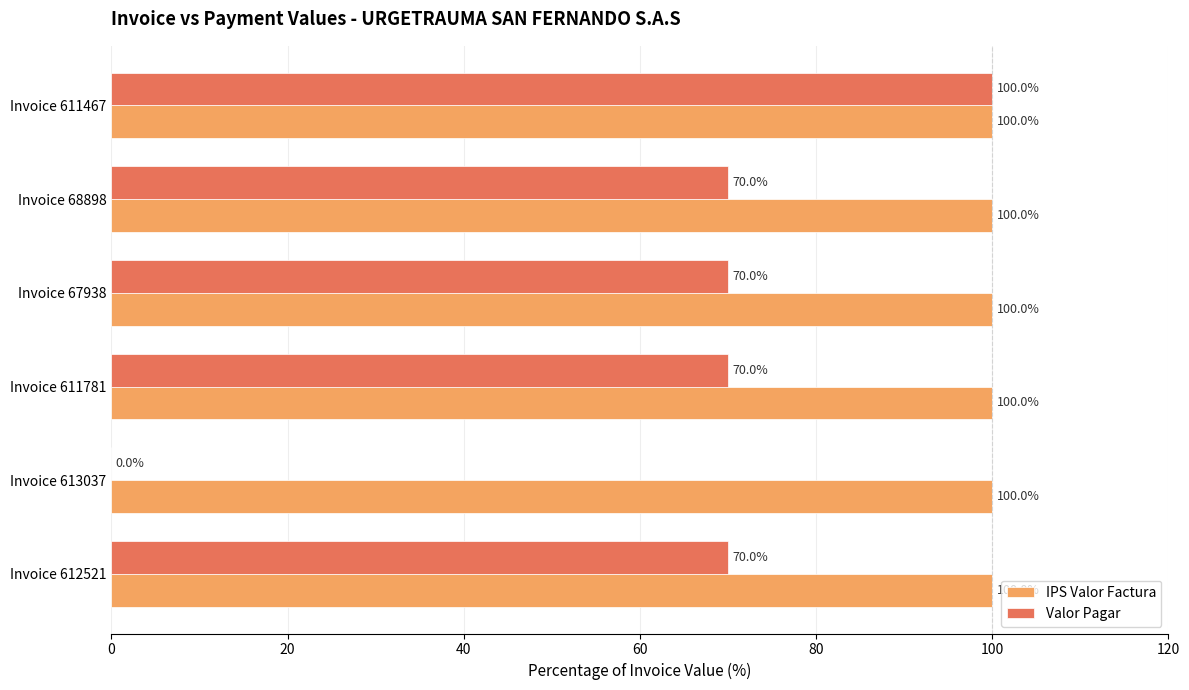

What are all the series names shown in the legend?

IPS Valor Factura, Valor Pagar